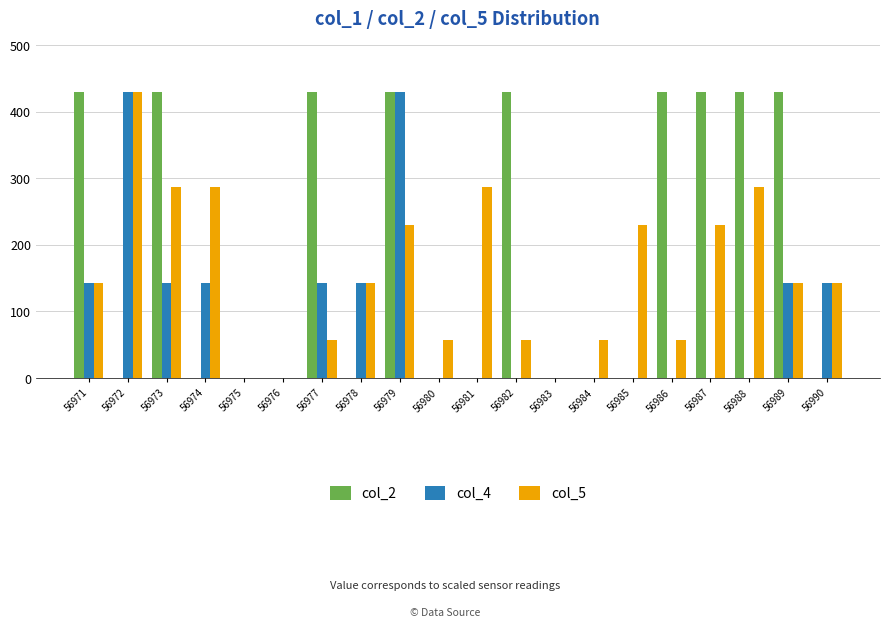

True or false: col_4 has a value of 0.0 at 56987.

True